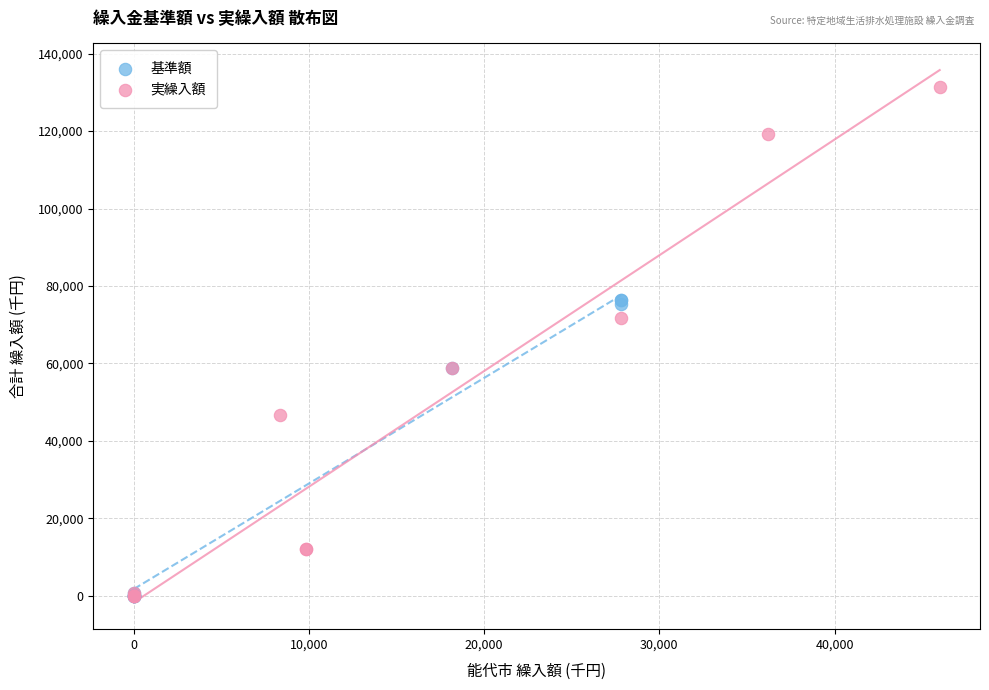

Which series has the largest Y range (max minus min)?

実繰入額